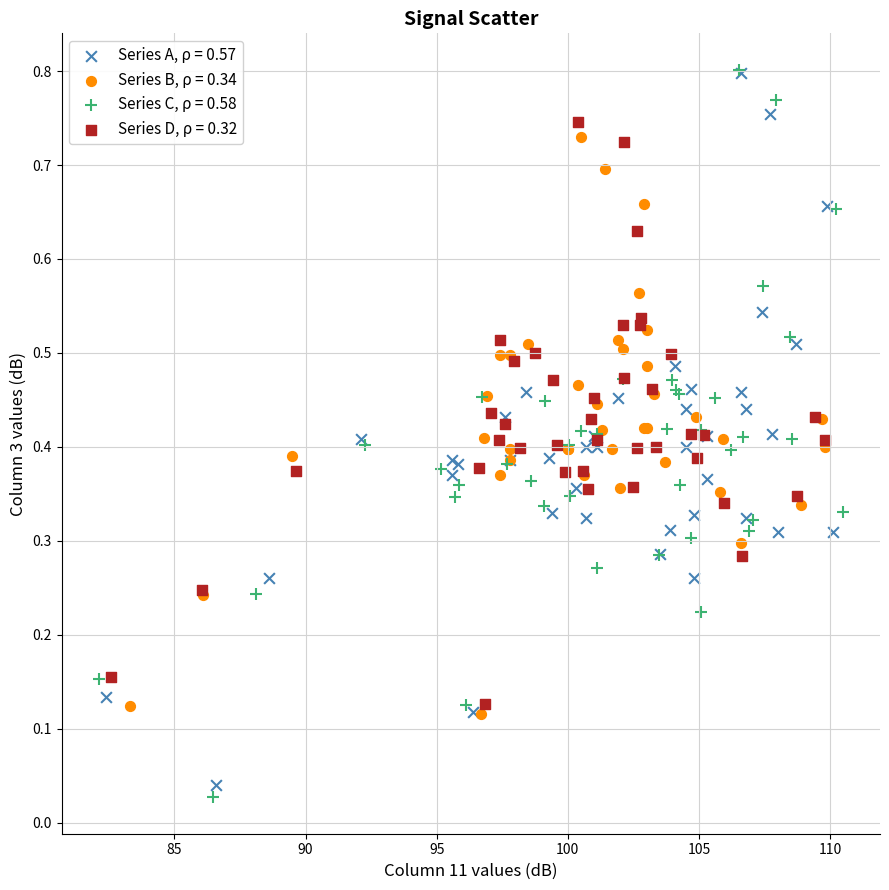

Which series has the largest Y range (max minus min)?

Series C, ρ = 0.58